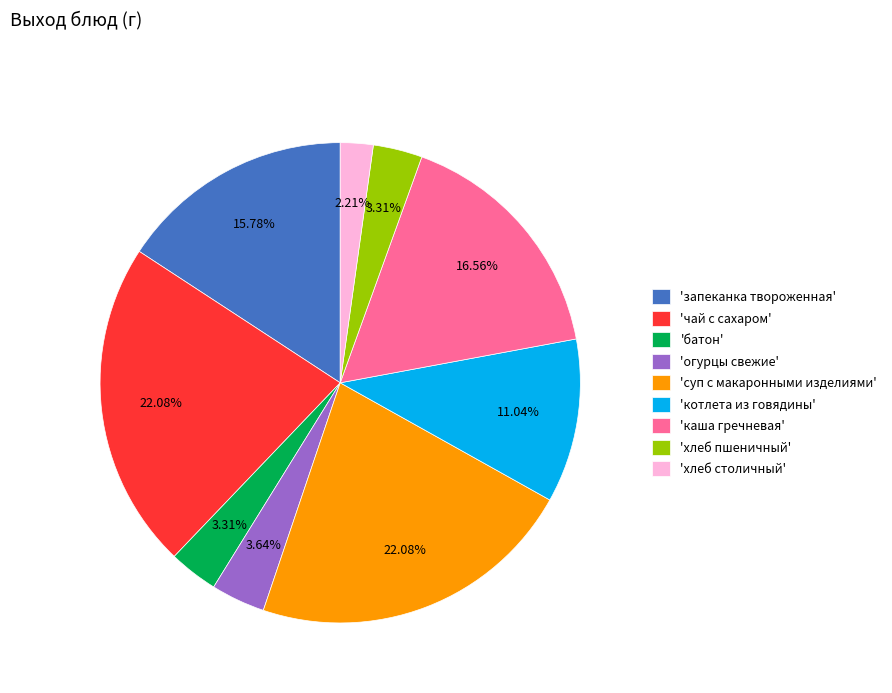

Does 'чай с сахаром' represent more than half of the total?

No